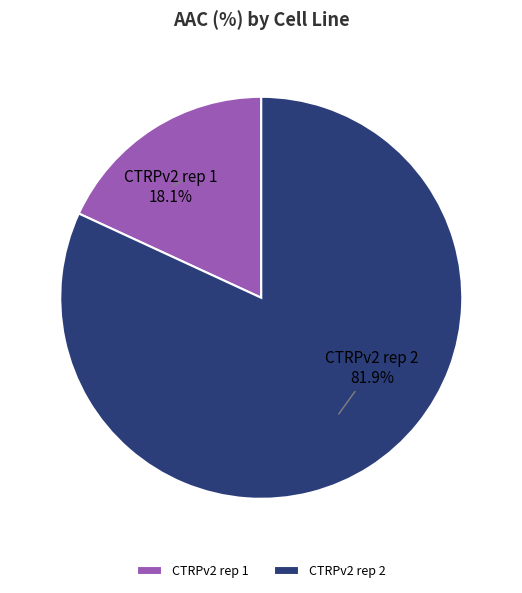

What percentage is the CTRPv2 rep 1 slice, to the nearest percent?

18%